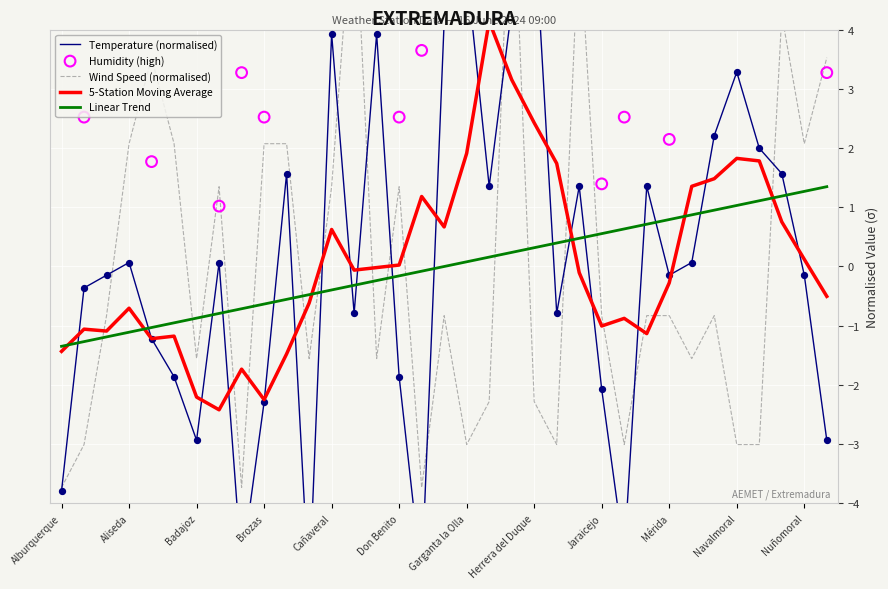

Is the value of Velocidad del viento (km/h) at Alcuescar greater than the value of Temperatura (ºC) at Montehermoso?

No